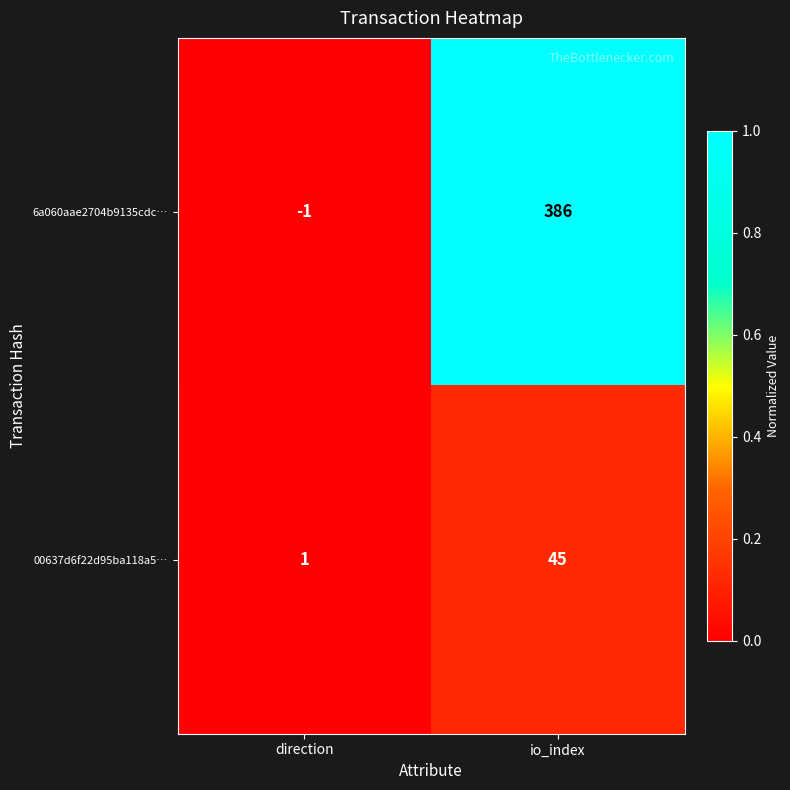

The 00637d6f22d95ba118a5… series shows 2 at direction. True or false?

False